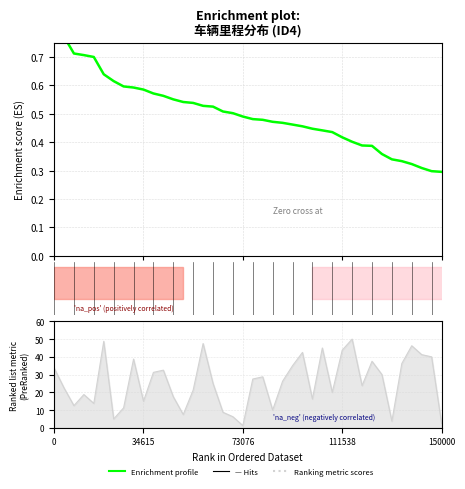

Count the values in the range 0 to 1.

40